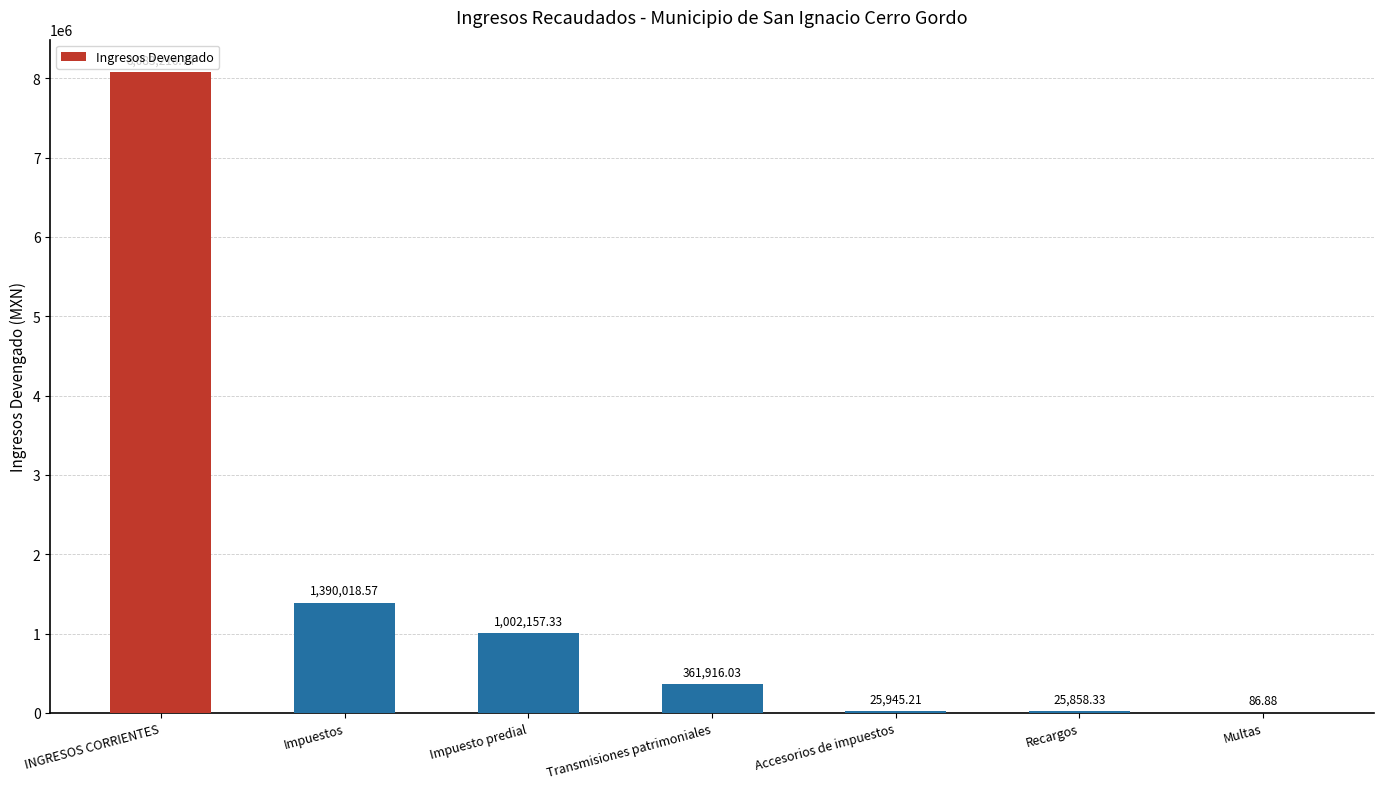

What is the difference between the values at Accesorios de impuestos and Impuesto predial?

976212.1